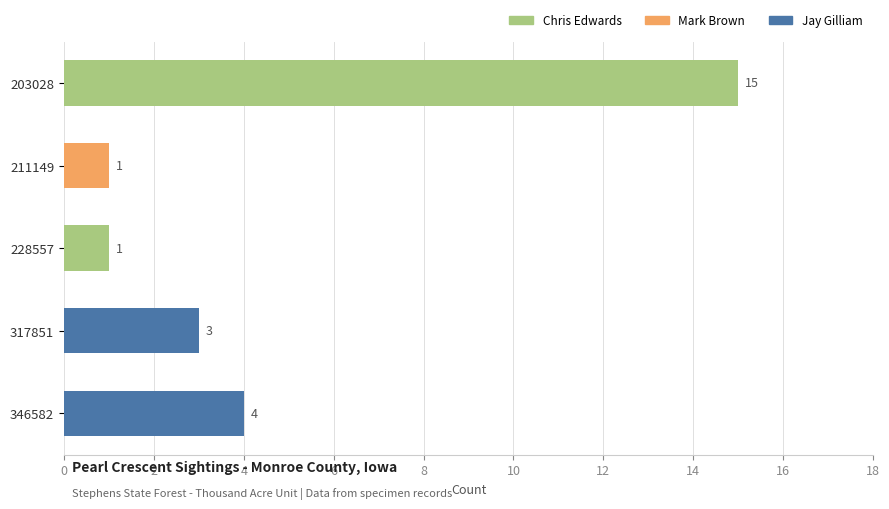

At which label is the value closest to 8?

346582